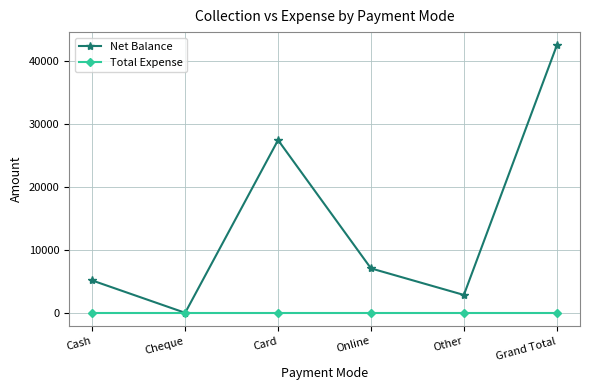

Which series has the largest range (max minus min)?

Net Balance